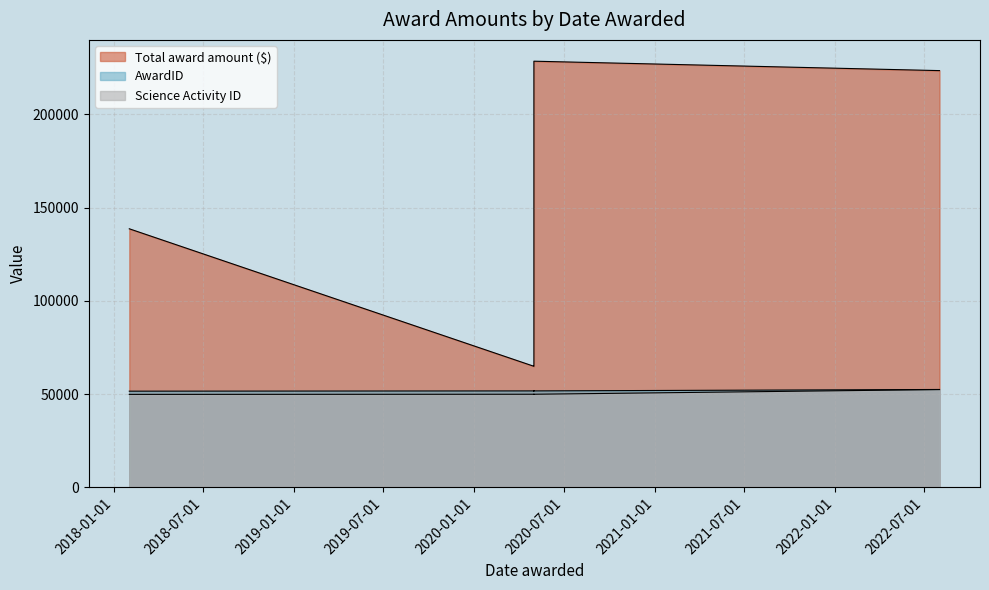

How many interior local valleys does the Science Activity ID series have?

1